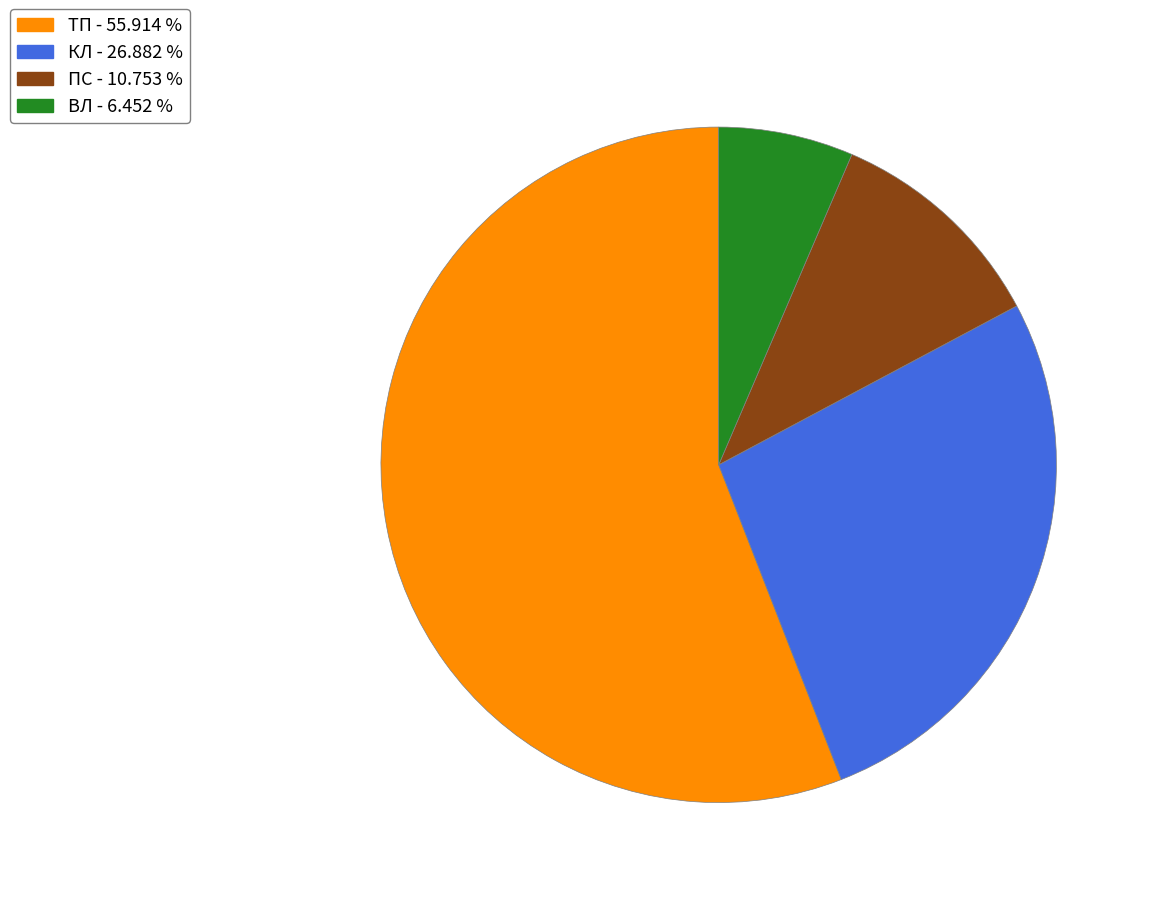

What is the largest slice in the pie chart?

ТП